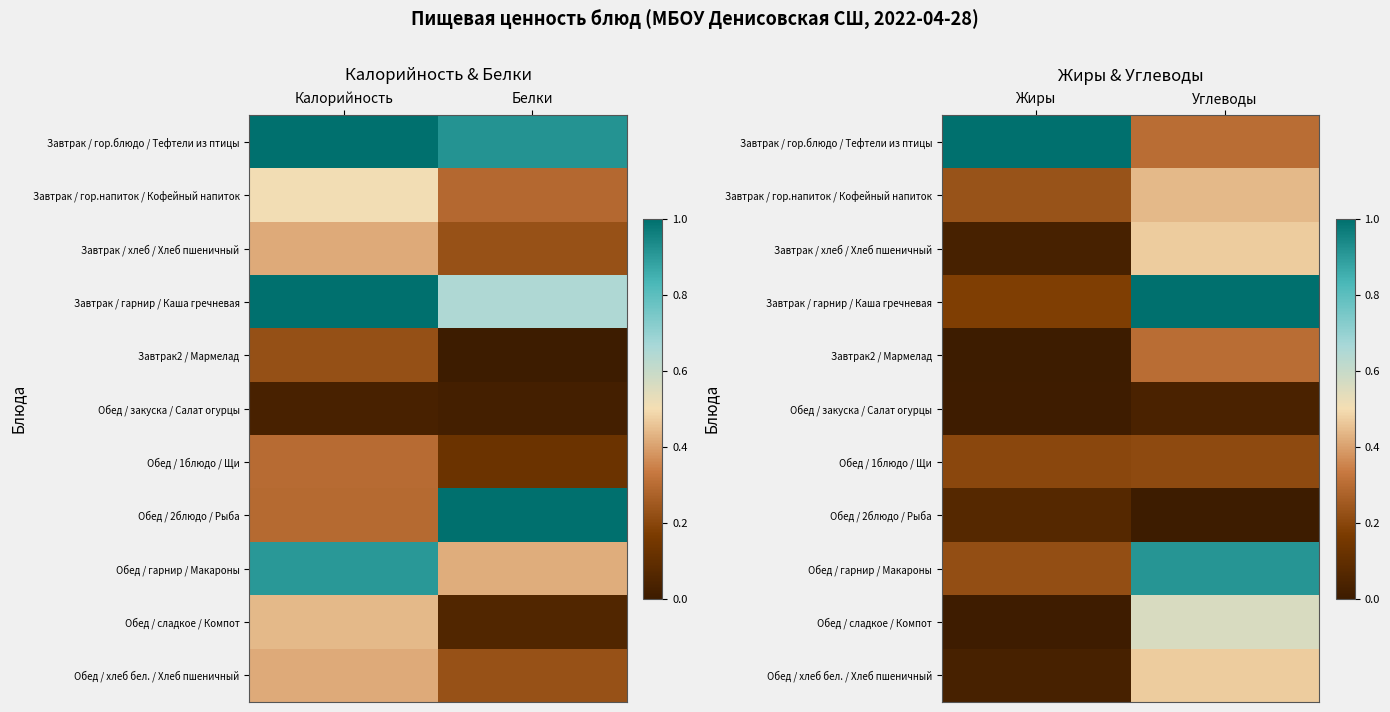

How many Обед / гарнир / Макароны values are between 0 and 1?

2